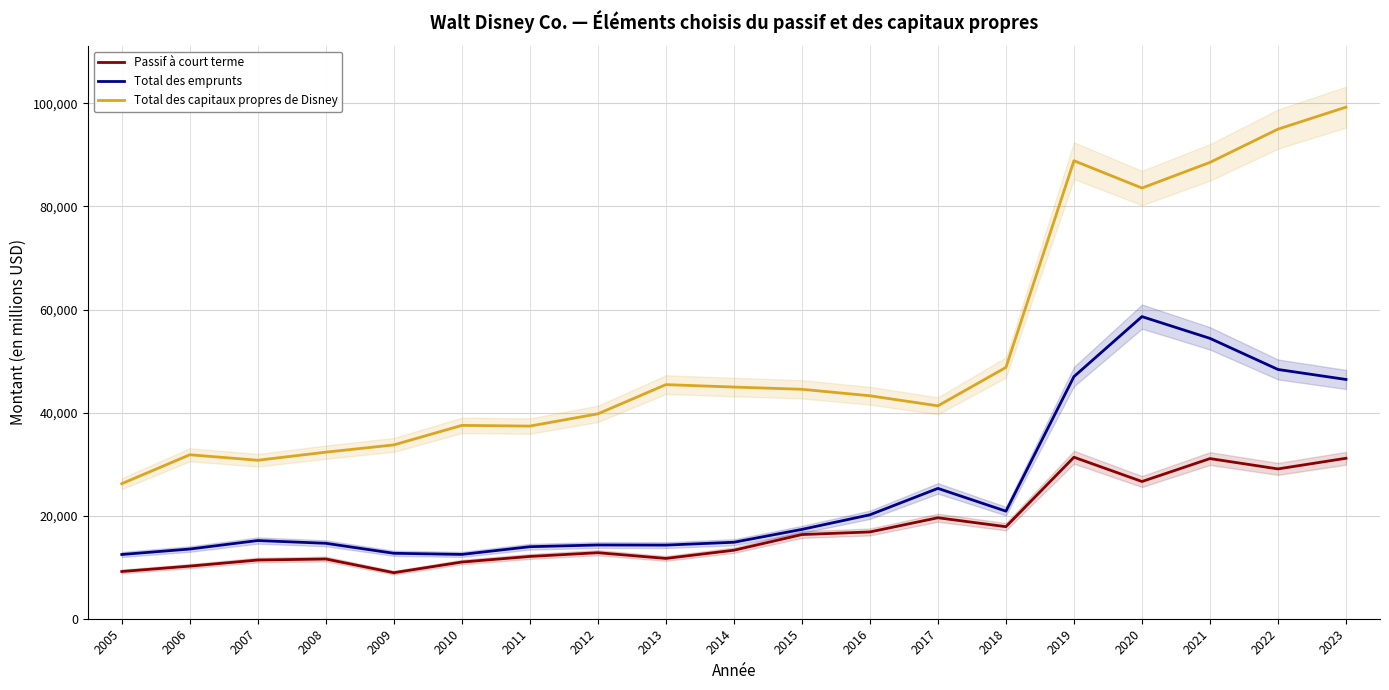

Reading left to right, extract all data points from this chart.

Passif à court terme: 9168	10210	11391	11591	8934	11000	12088	12813	11704	13292	16334	16842	19595	17860	31341	26628	31077	29073	31139
Total des emprunts: 12467	13525	15172	14639	12701	12480	13977	14311	14288	14840	17336	20170	25291	20874	46986	58628	54406	48369	46431
Total des capitaux propres de Disney: 26210	31820	30753	32323	33734	37519	37385	39759	45429	44958	44525	43265	41315	48773	88877	83583	88553	95008	99277